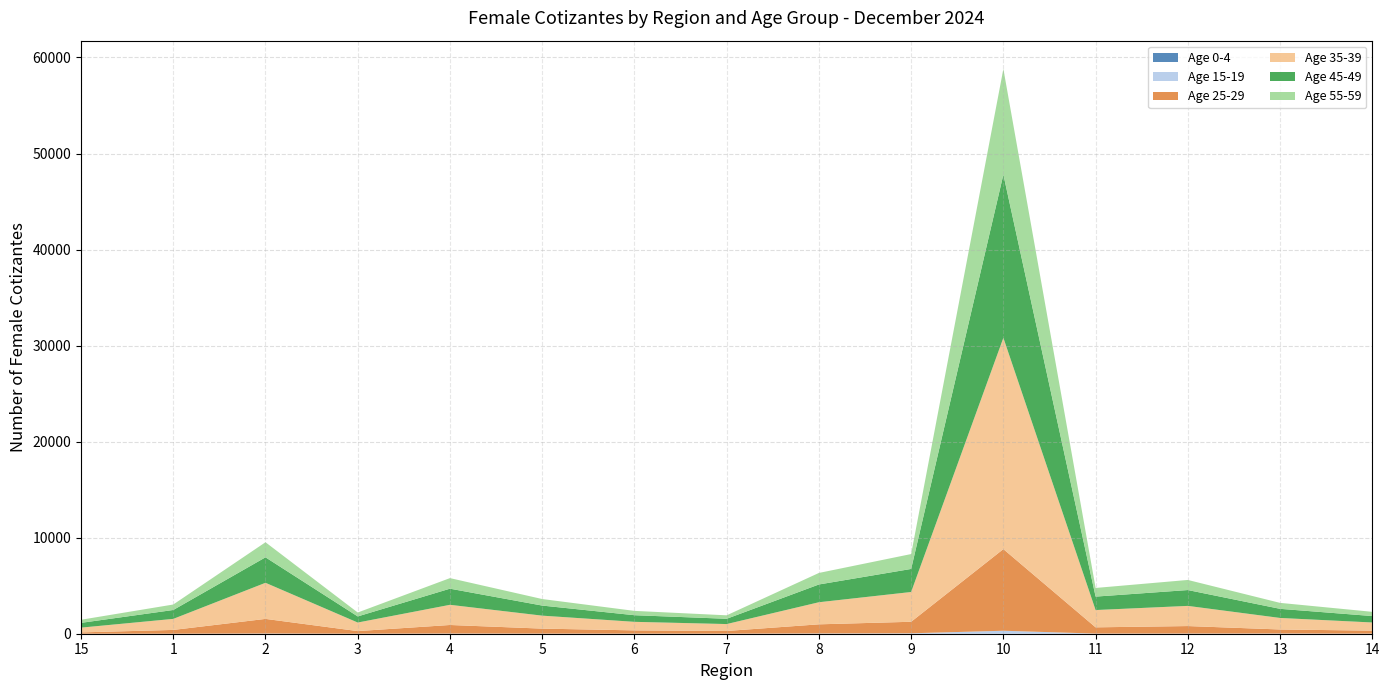

Reading left to right, what are all the values shown in this chart?

Age 0-4: 15=0	1=0	2=1	3=0	4=0	5=0	6=0	7=0	8=0	9=0	10=0	11=0	12=0	13=0	14=0
Age 15-19: 15=4	1=3	2=22	3=4	4=20	5=12	6=8	7=6	8=28	9=45	10=310	11=15	12=18	13=22	14=10
Age 25-29: 15=135	1=392	2=1521	3=270	4=890	5=520	6=340	7=280	8=950	9=1200	10=8500	11=650	12=780	13=420	14=310
Age 35-39: 15=495	1=1150	2=3759	3=891	4=2100	5=1350	6=890	7=720	8=2300	9=3100	10=22000	11=1800	12=2100	13=1200	14=850
Age 45-49: 15=497	1=926	2=2652	3=637	4=1680	5=1050	6=690	7=550	8=1850	9=2400	10=17000	11=1400	12=1650	13=950	14=670
Age 55-59: 15=323	1=570	2=1569	3=407	4=1100	5=680	6=450	7=360	8=1200	9=1550	10=11000	11=900	12=1050	13=620	14=440